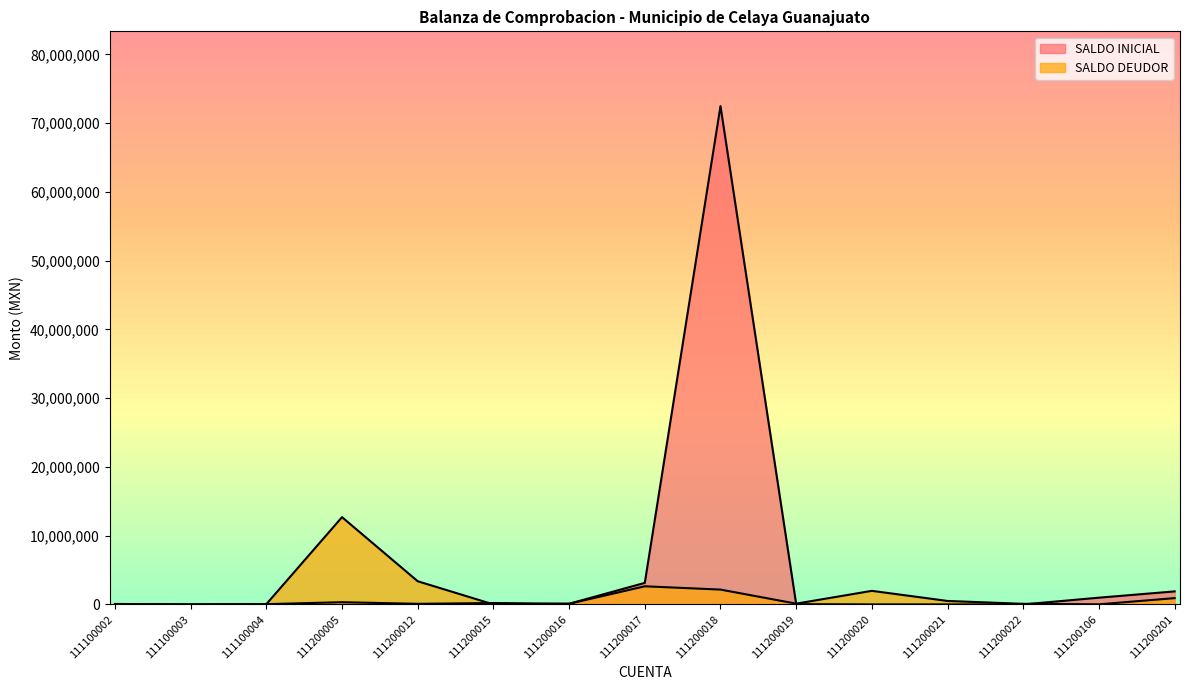

What is the value of the SALDO INICIAL point at the 7th from the left?

94252.7